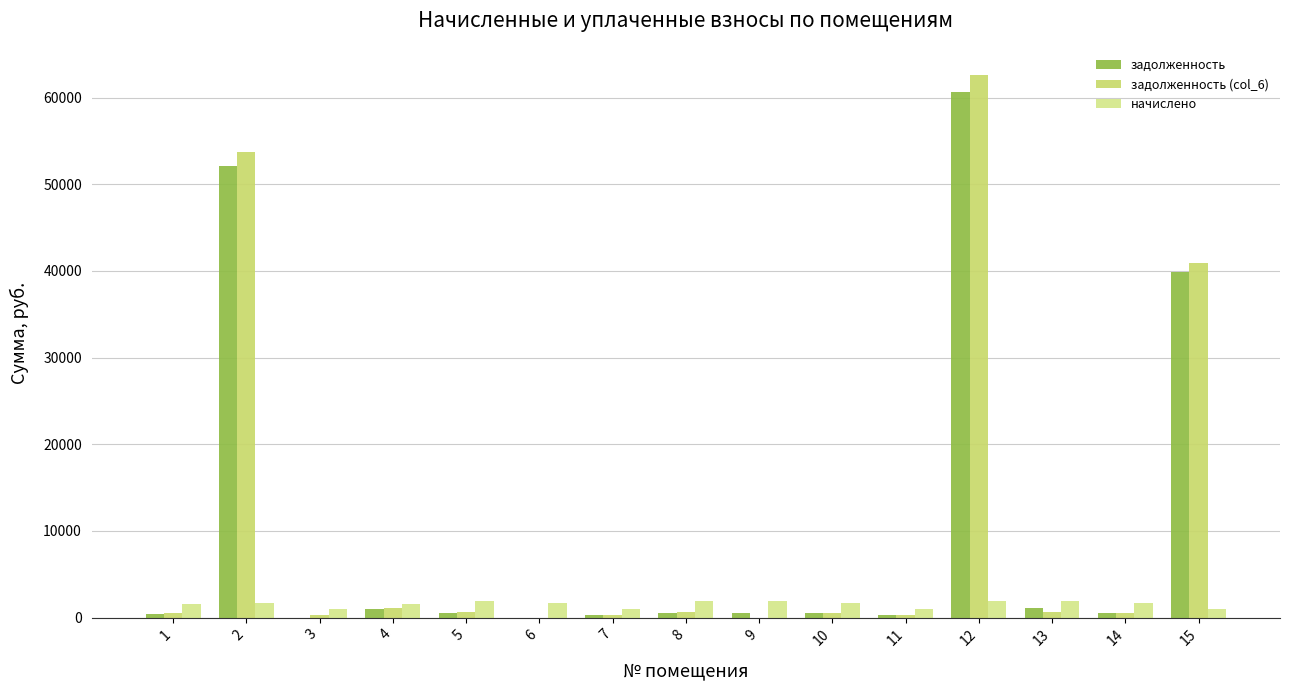

Count the number of data series in this chart.

3